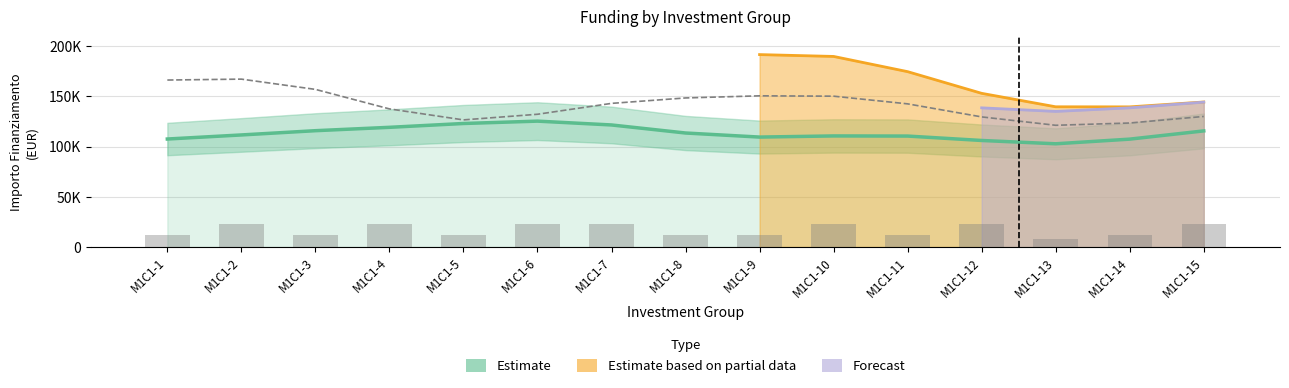

Are the bars grouped side by side (vs. stacked)?

No